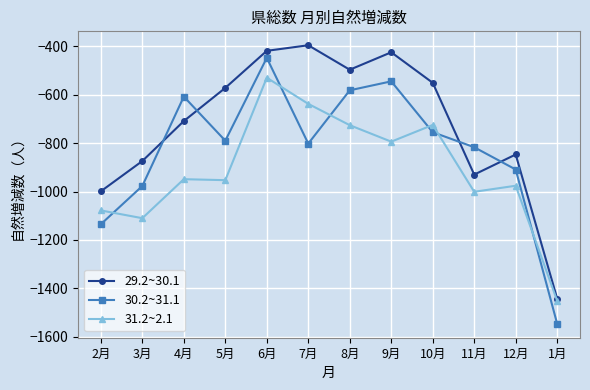

What are all the series names shown in the legend?

29.2~30.1, 30.2~31.1, 31.2~2.1